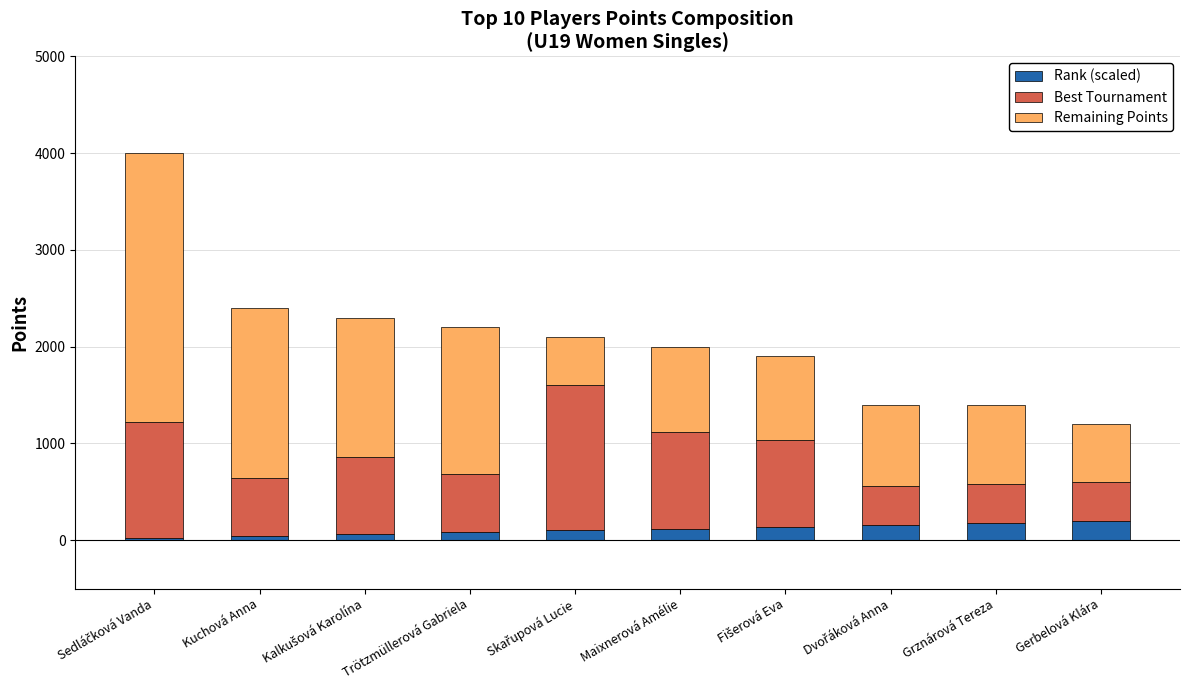

Count the number of data series in this chart.

3